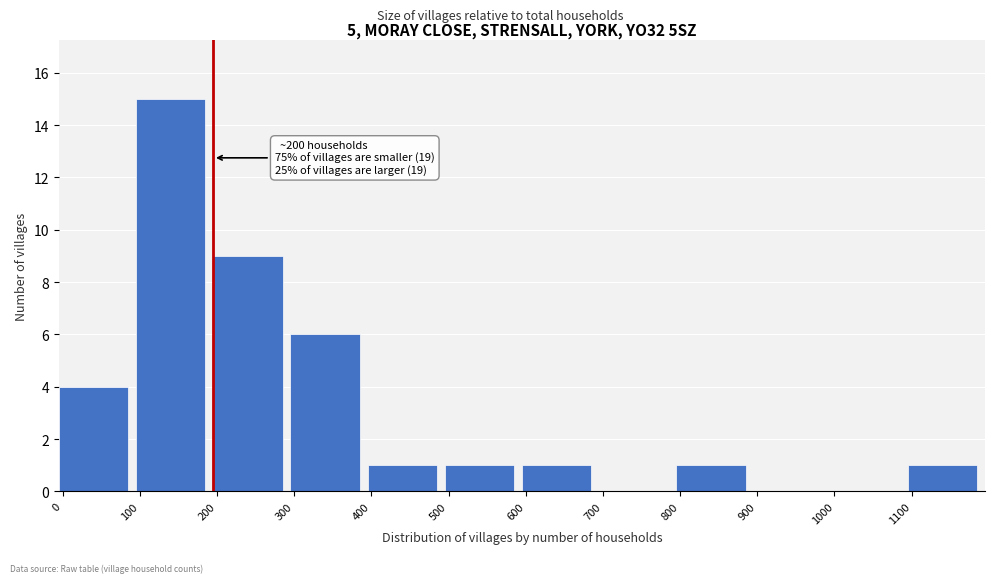

Which range on the x-axis has the tallest bar?

100 to 200